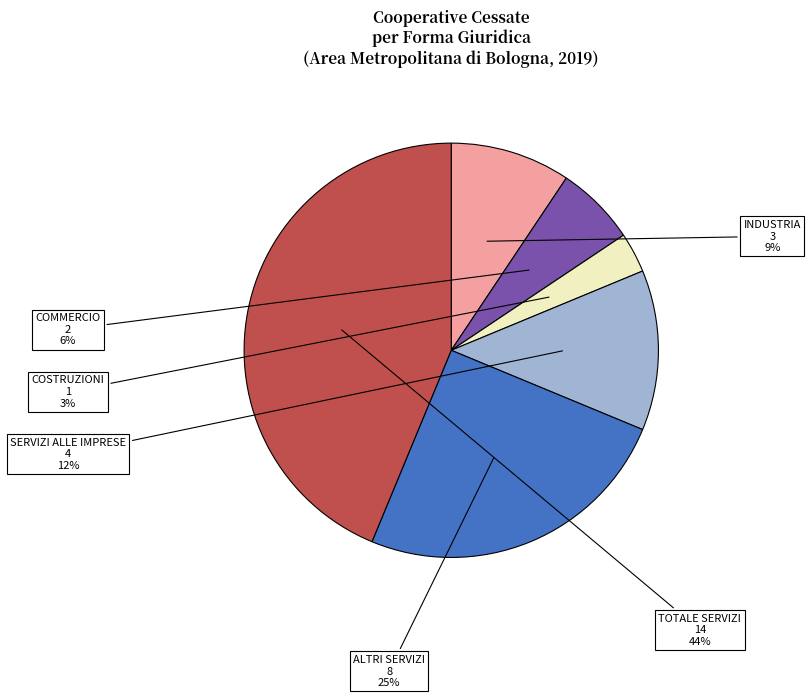

Is there a majority slice in this chart?

No